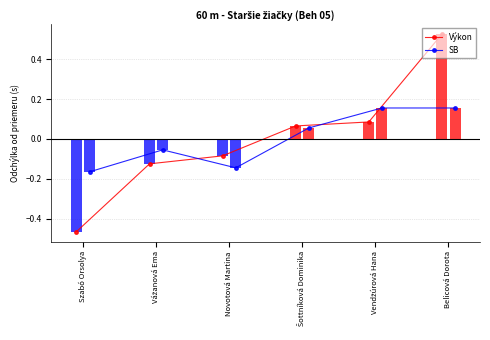

How many data points in SB are less than 0?

3